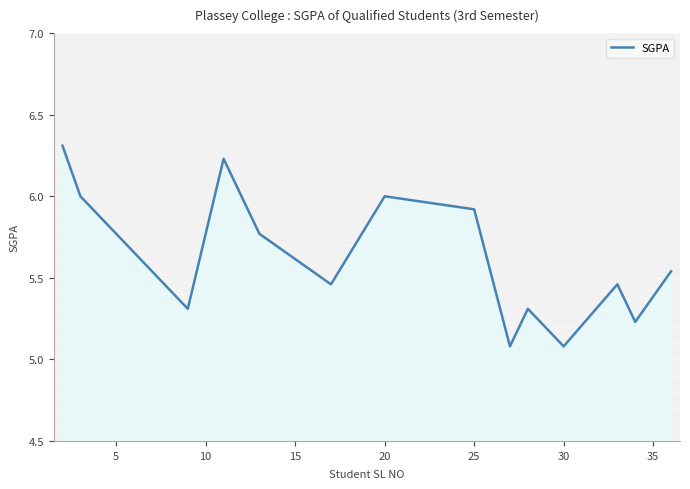

What is the difference between the maximum and minimum values?

1.2